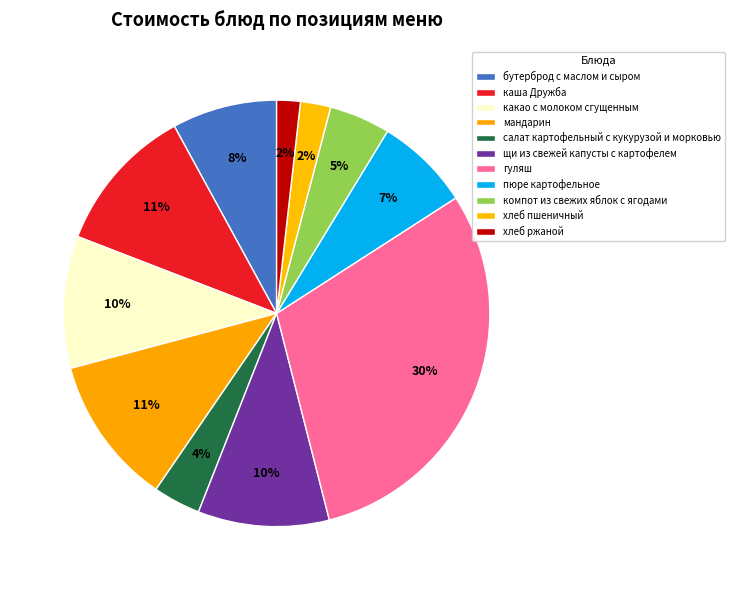

To the nearest percent, what is the difference between the largest and smallest slice percentages?

28%